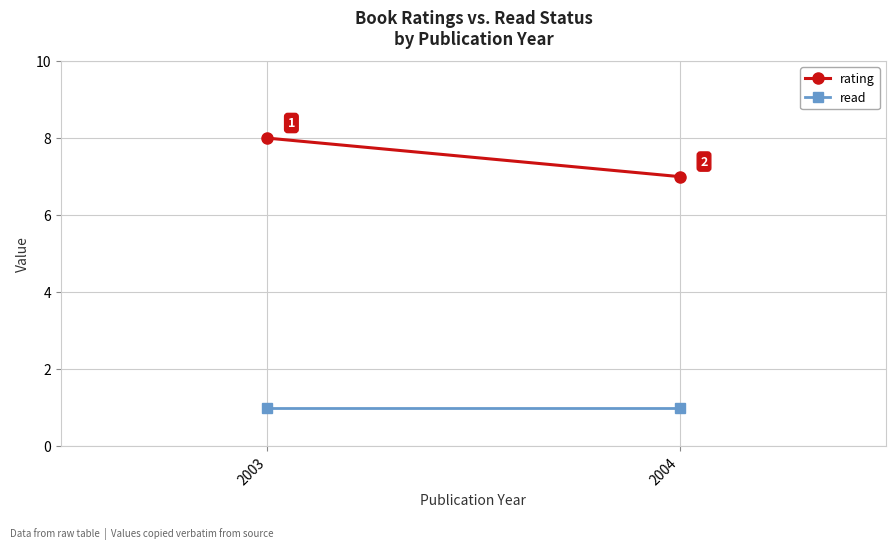

Reading left to right, list all the values displayed in this chart.

rating: 2003=8	2004=7
read: 2003=1	2004=1